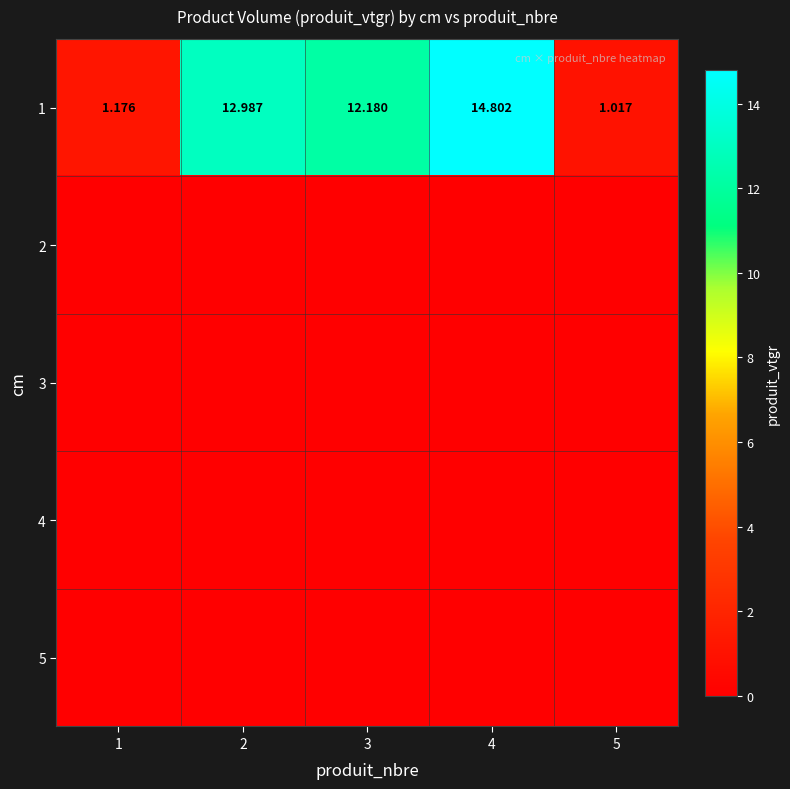

Which has a higher value, 1 or 3?

3